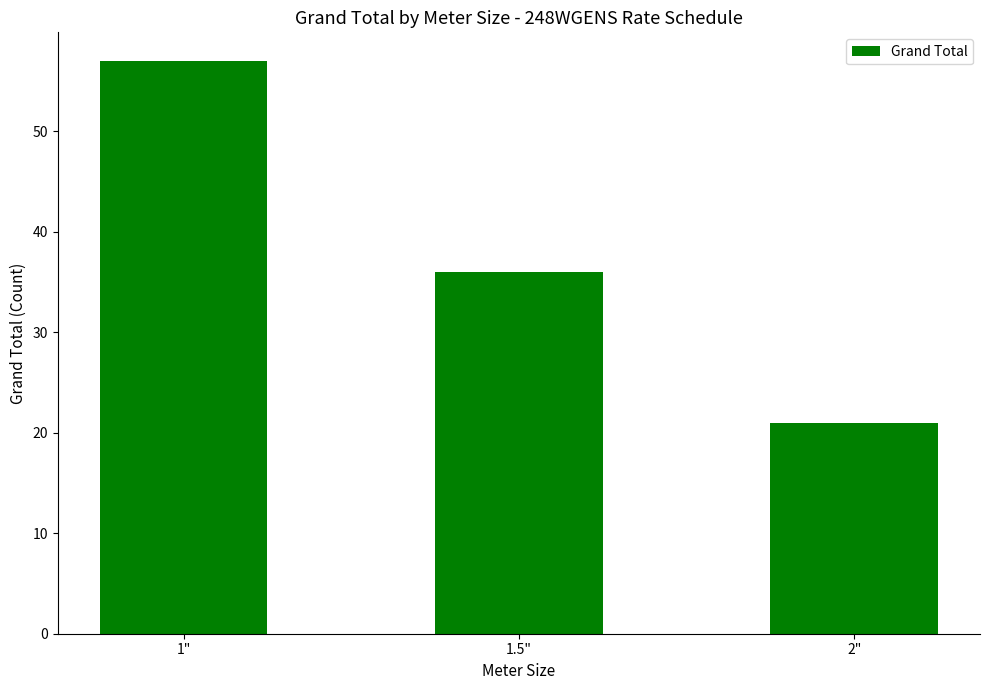

What is the label of the 3rd bar from the right?

1"